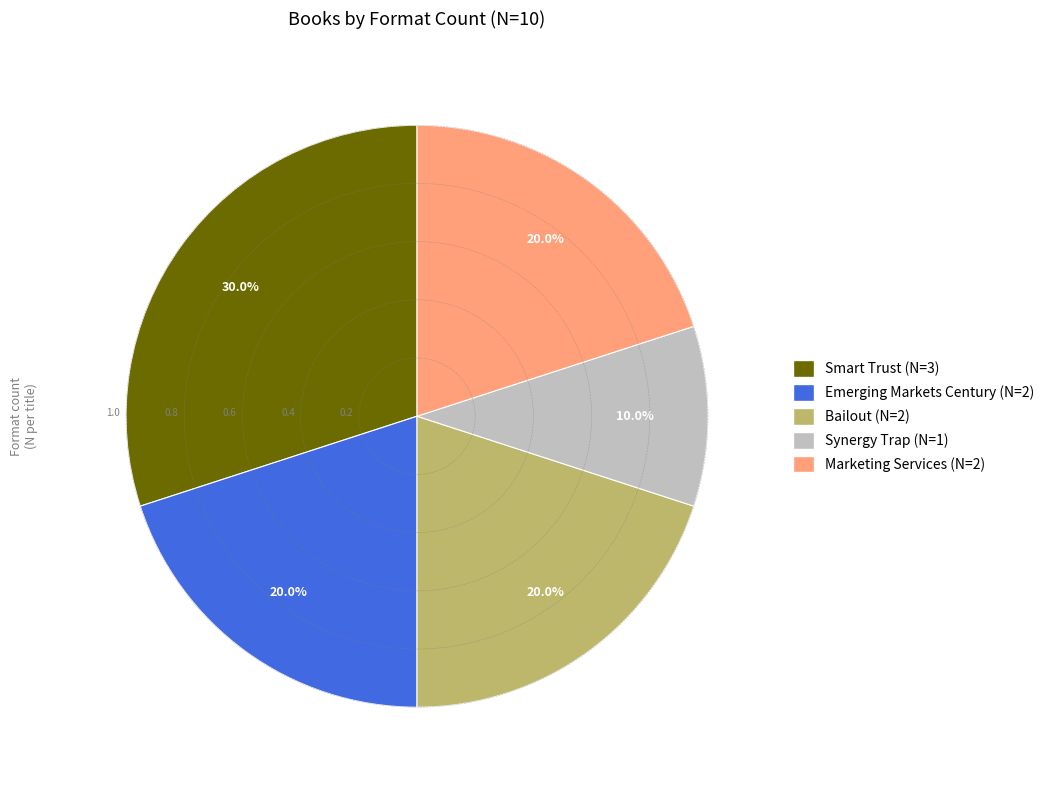

To the nearest percent, what is the average slice percentage?

20%